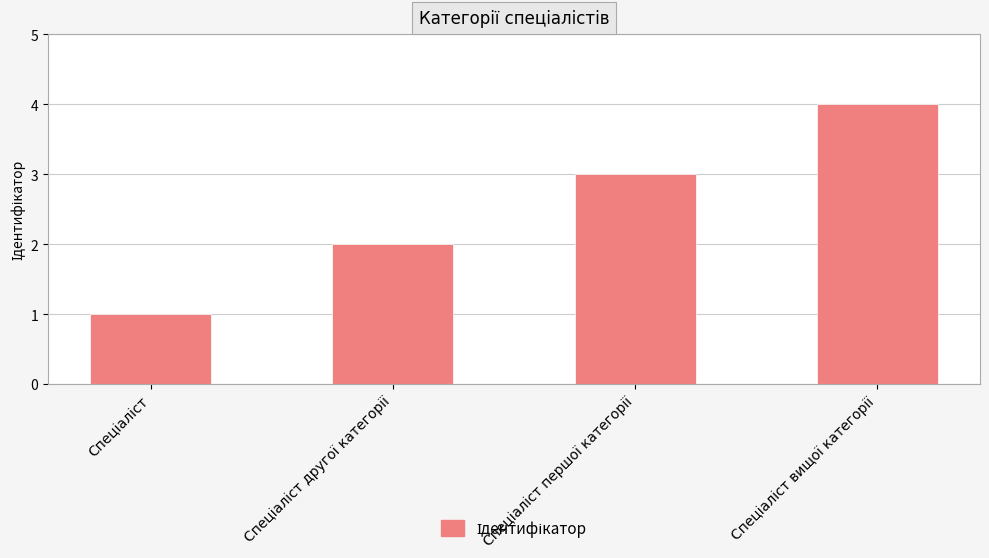

Count the number of categories in the chart.

4